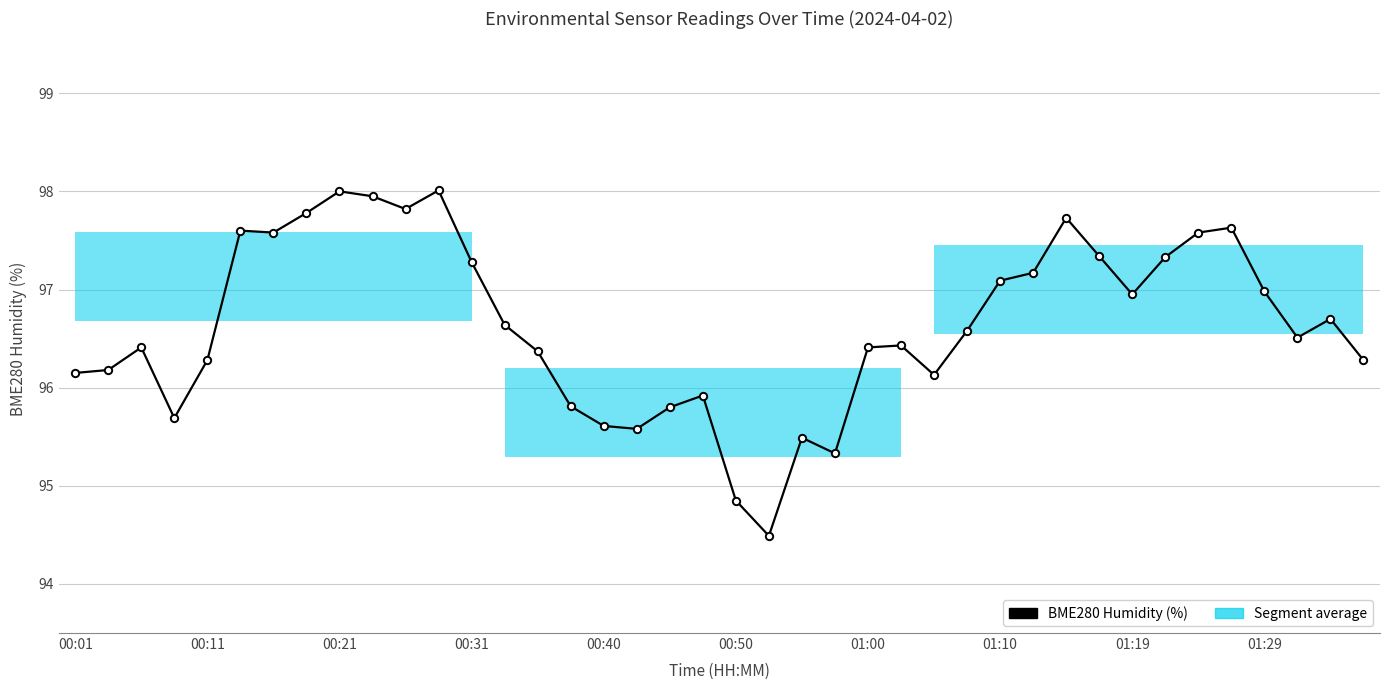

Approximately how many times larger is the value at 16 compared to 30?

1.0